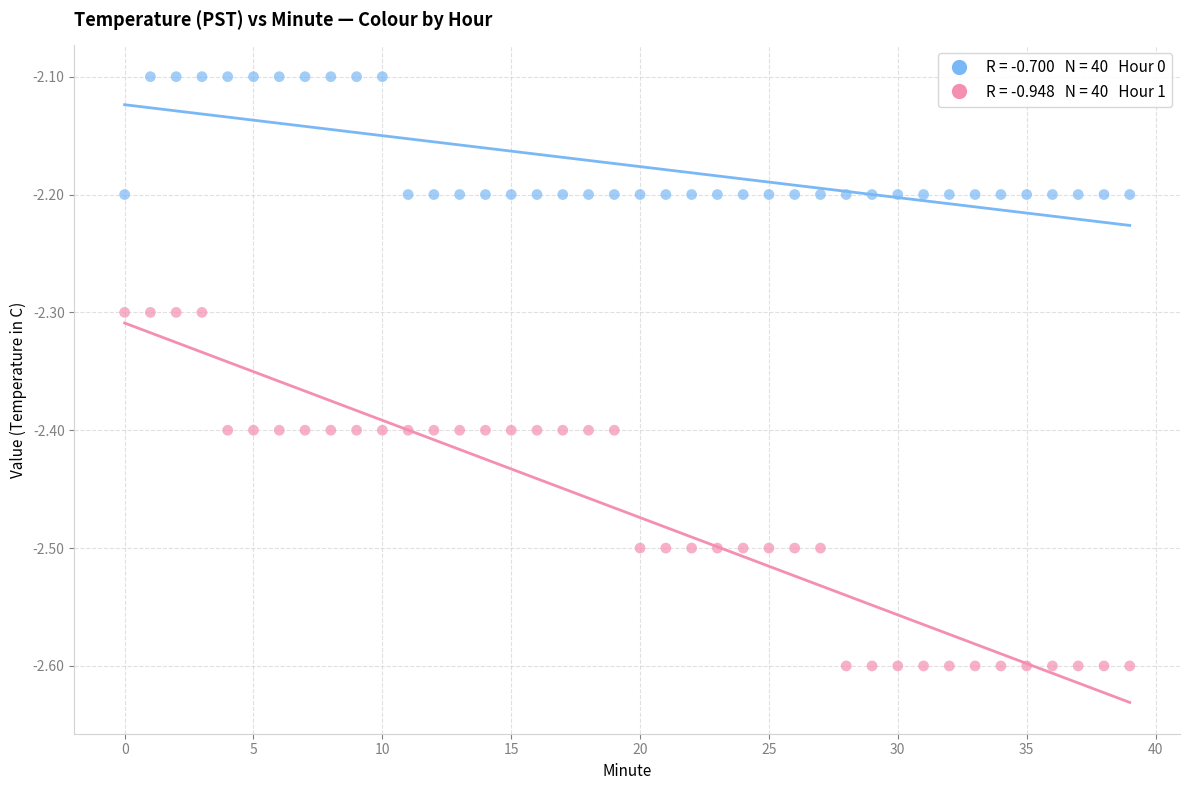

Count the number of points in this scatter plot.

80